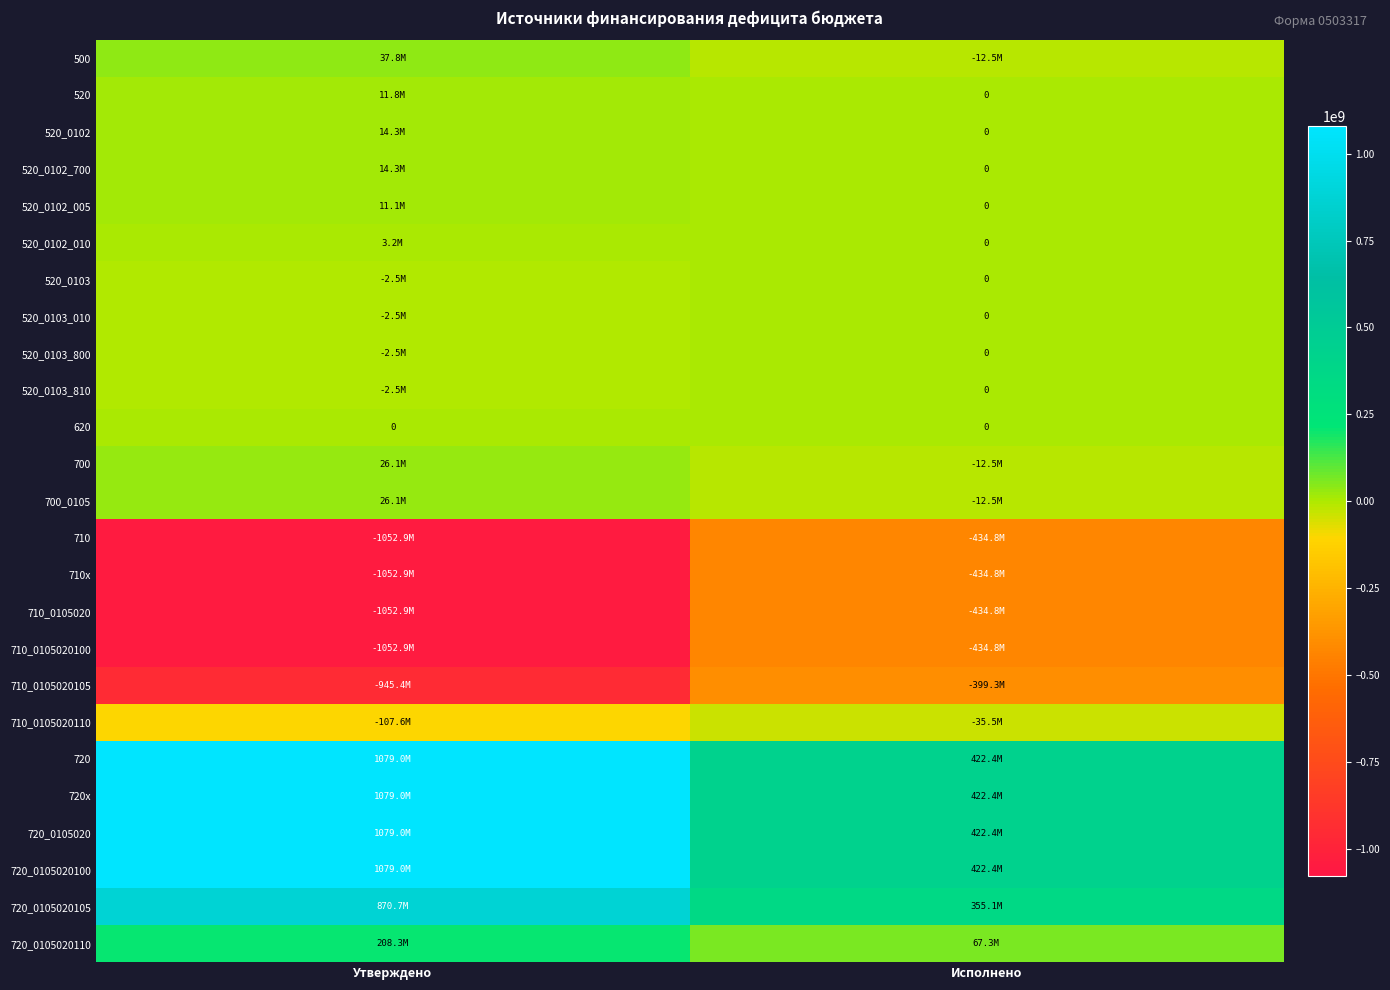

Where is 720_0105020 nearest to the value 750684917?

Исполнено